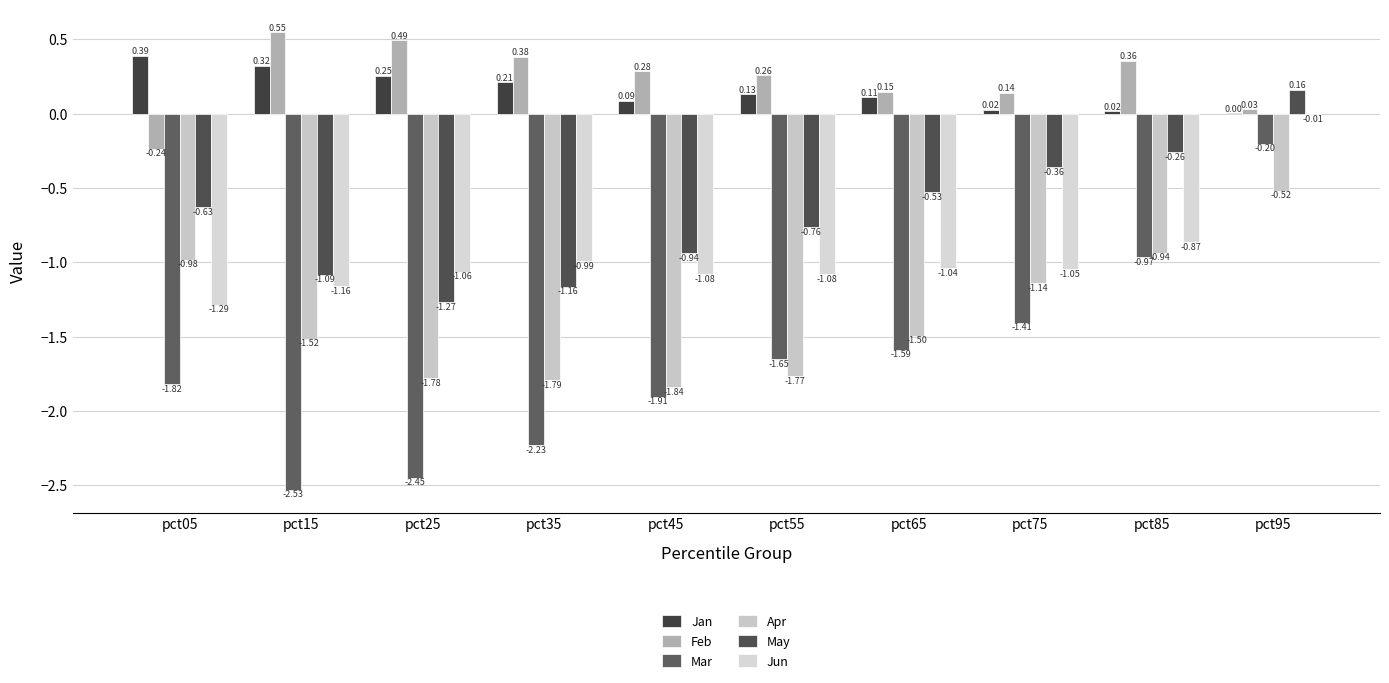

List the series in order of their peak value, lowest first.

Apr, Mar, Jun, May, Jan, Feb